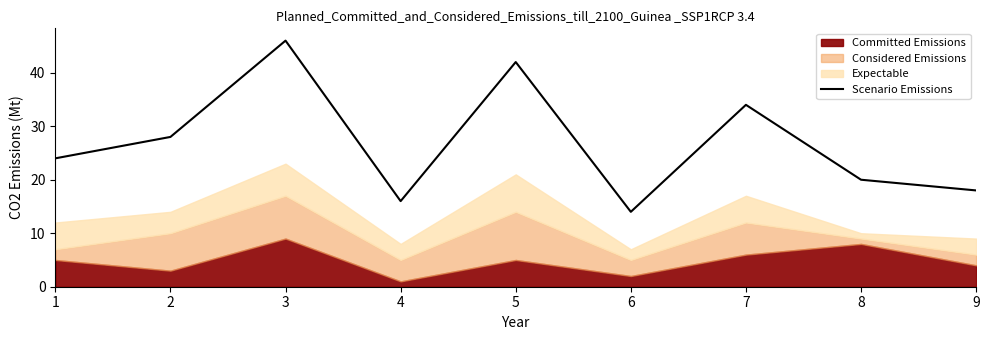

Which category has the lowest value across all series?

6